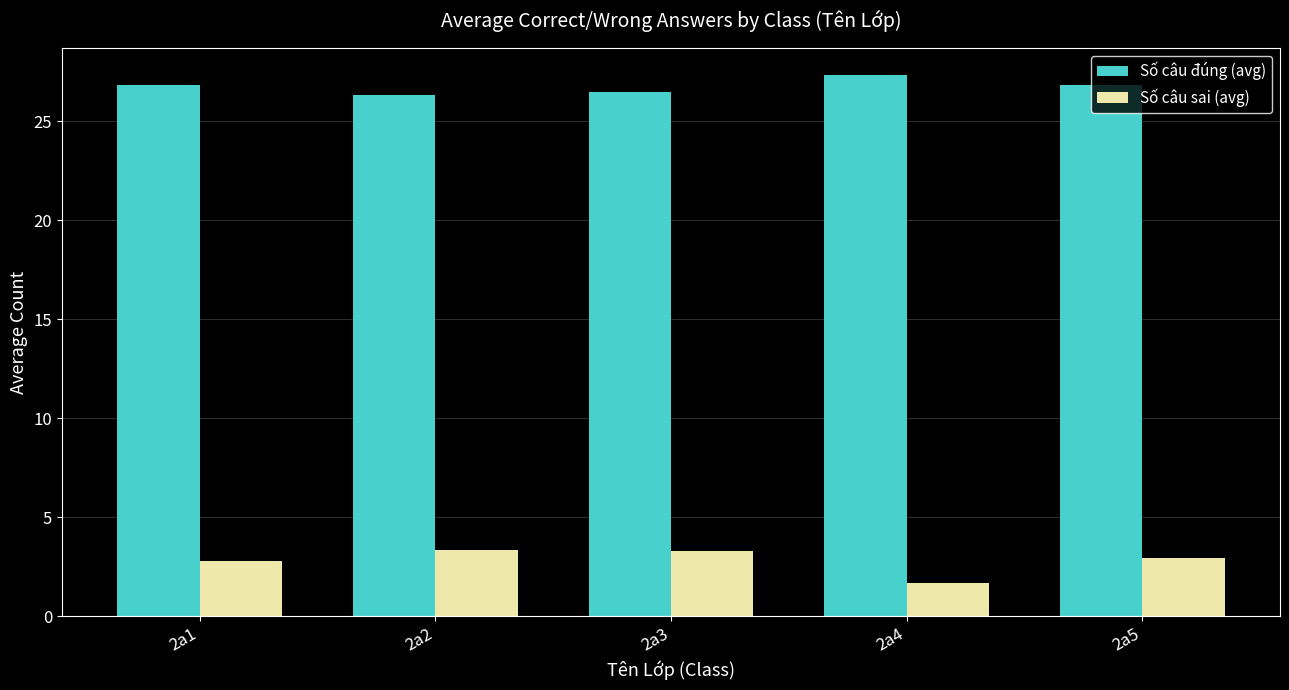

How many data points does each series have?

5